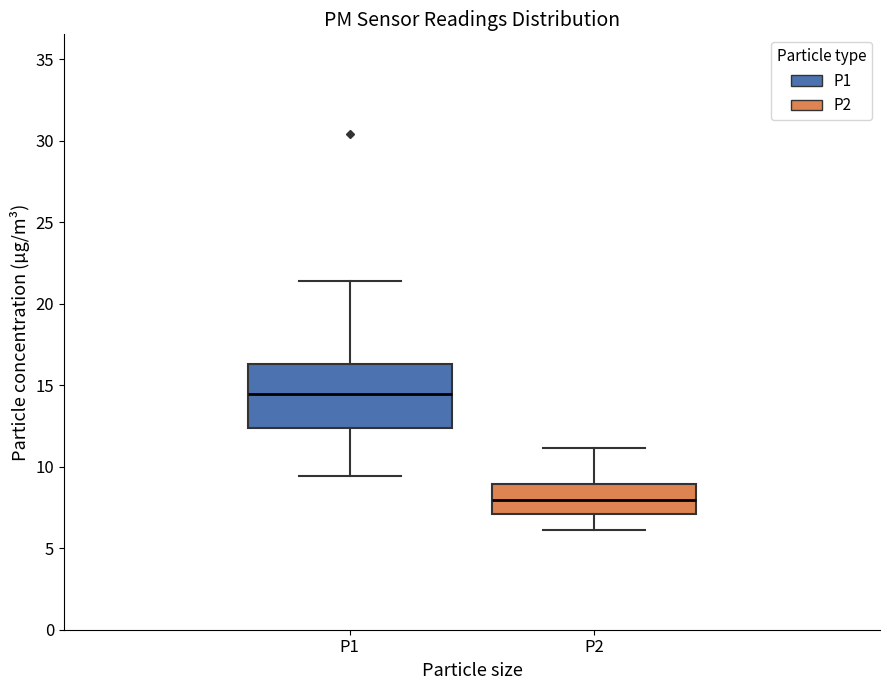

Which box is the tallest, from its lower edge to its upper edge?

P1